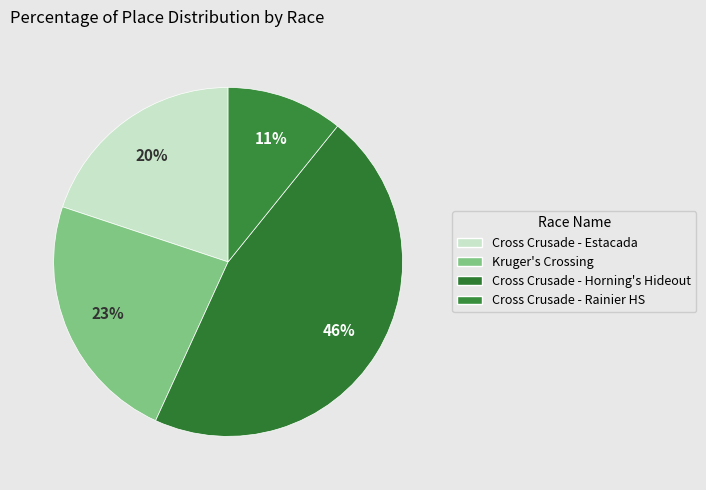

What is the largest slice in the pie chart?

Cross Crusade - Horning's Hideout